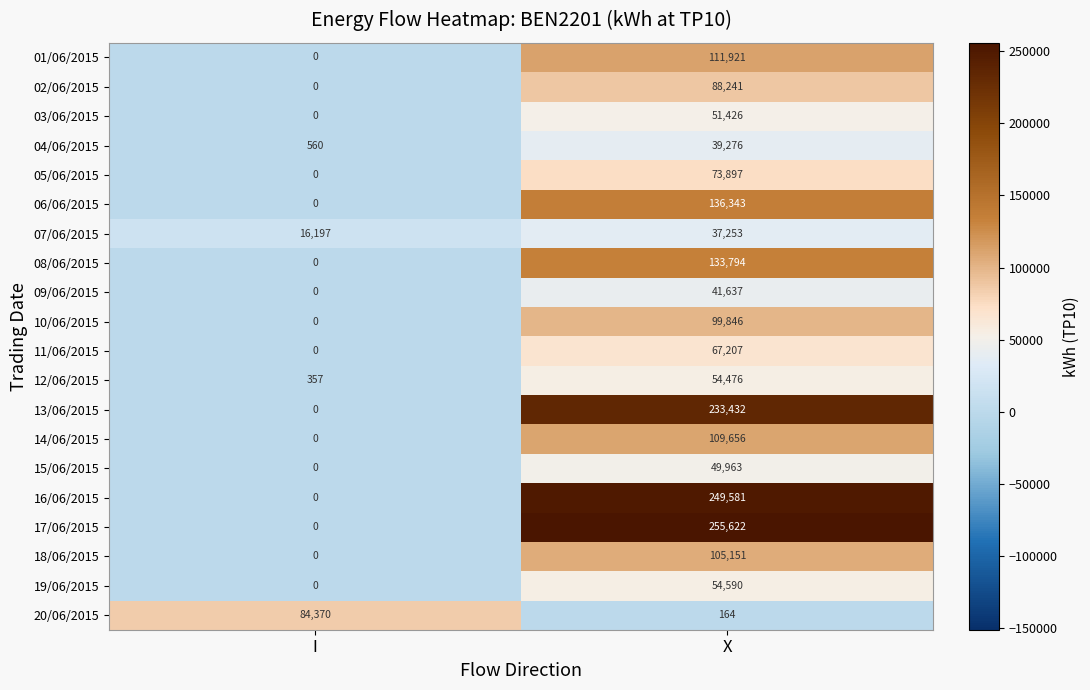

Rank the series by their maximum value, from highest to lowest.

17/06/2015, 16/06/2015, 13/06/2015, 06/06/2015, 08/06/2015, 01/06/2015, 14/06/2015, 18/06/2015, 10/06/2015, 02/06/2015, 20/06/2015, 05/06/2015, 11/06/2015, 19/06/2015, 12/06/2015, 03/06/2015, 15/06/2015, 09/06/2015, 04/06/2015, 07/06/2015